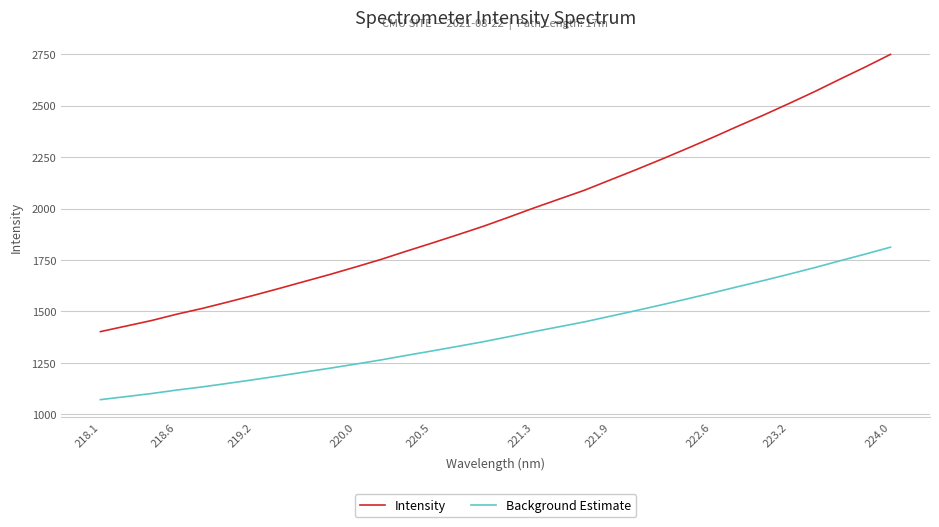

Reading right to left, transcribe all the data shown in this chart.

Intensity: 2749.2	2687.4	2627.8	2567.1	2509.6	2453.4	2399.8	2344.5	2291.3	2239.0	2188.3	2139.1	2089.7	2046.2	2002.7	1957.3	1912.9	1872.1	1832.0	1792.8	1752.6	1715.7	1679.6	1645.4	1611.1	1577.7	1545.6	1514.5	1486.5	1455.4	1428.4	1401.5
Background Estimate: 1812.1	1778.1	1745.3	1711.9	1680.3	1649.4	1619.9	1589.5	1560.2	1531.5	1503.6	1476.5	1449.3	1425.4	1401.5	1376.5	1352.1	1329.7	1307.6	1286.0	1263.9	1243.6	1223.8	1205.0	1186.1	1167.7	1150.1	1133.0	1117.6	1100.5	1085.6	1070.8